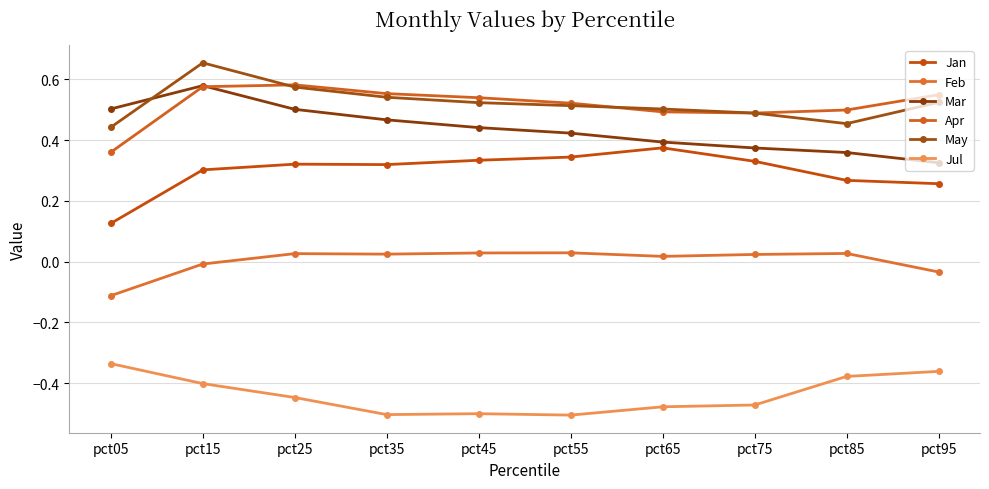

At how many categories does at least one series exceed 0?

10